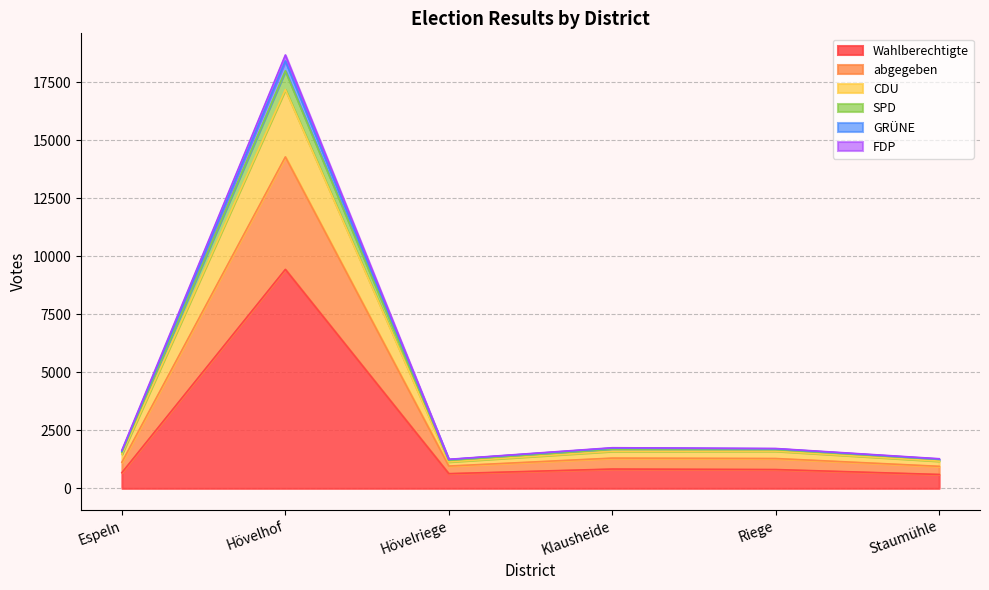

Which category has the highest value in the SPD series?

Hövelhof